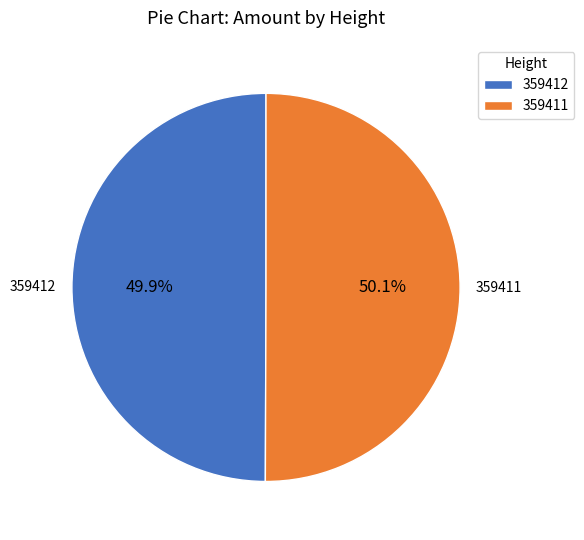

To the nearest percent, what is the combined percentage of 359412 and 359411?

100%